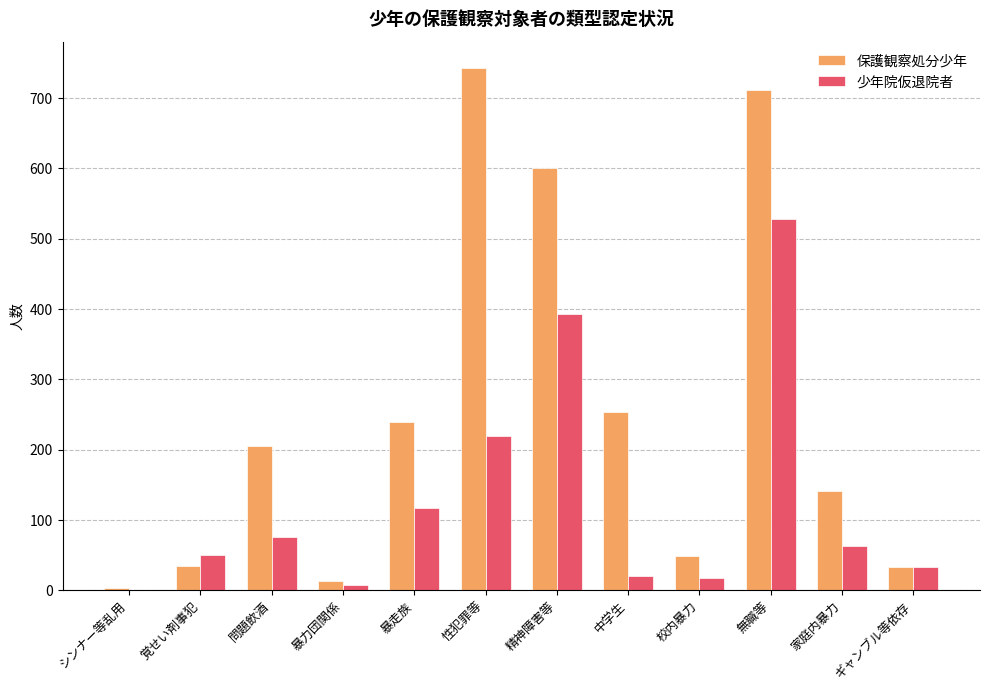

What is the sum of the 保護観察処分少年 values at 覚せい剤事犯 and 性犯罪等?

777